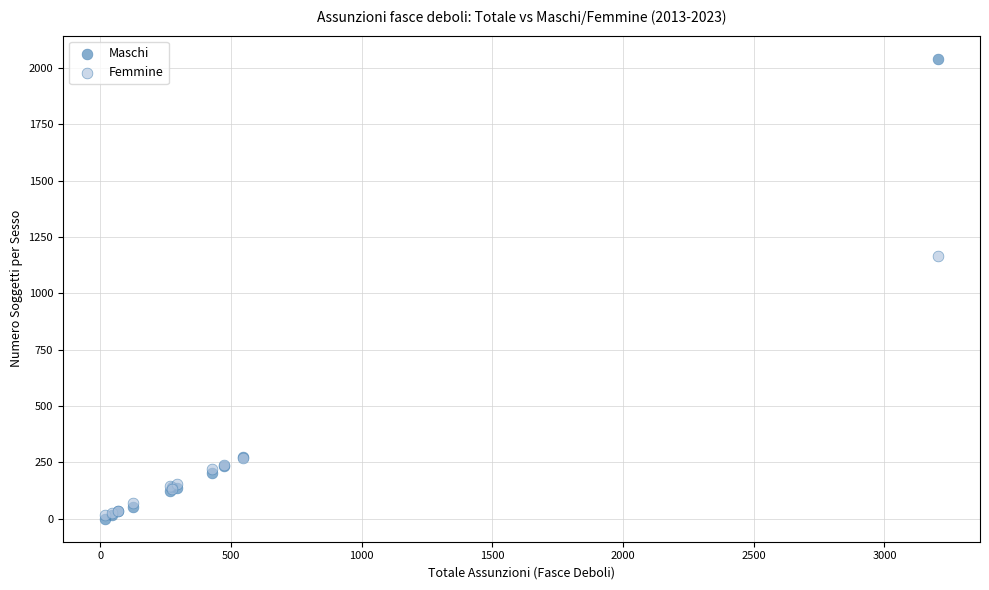

Across all series, what Y value is closest to 1021?

1164